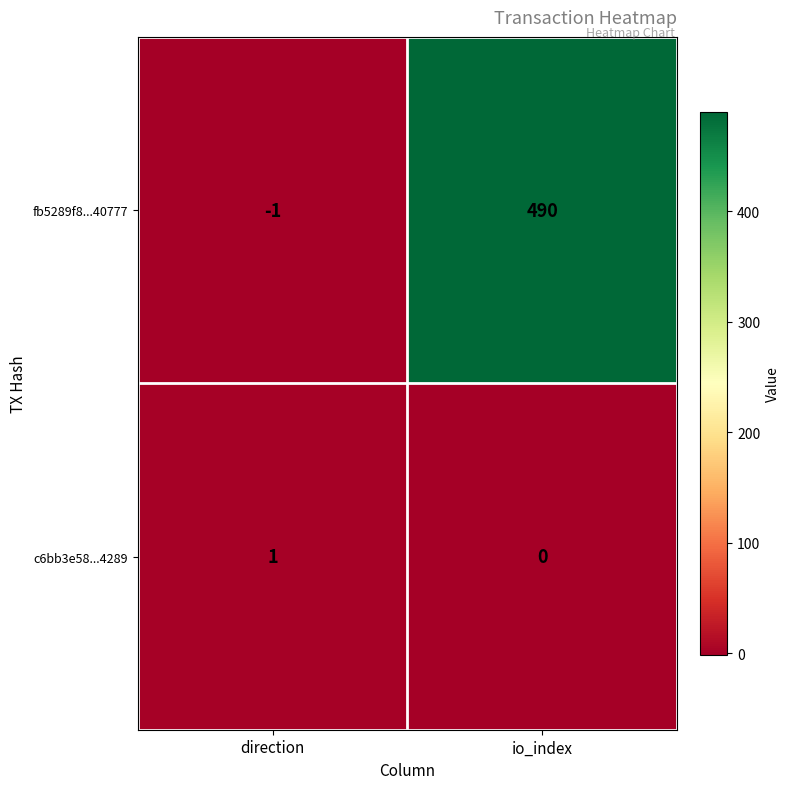

What is the maximum value for fb5289f8...40777?

490